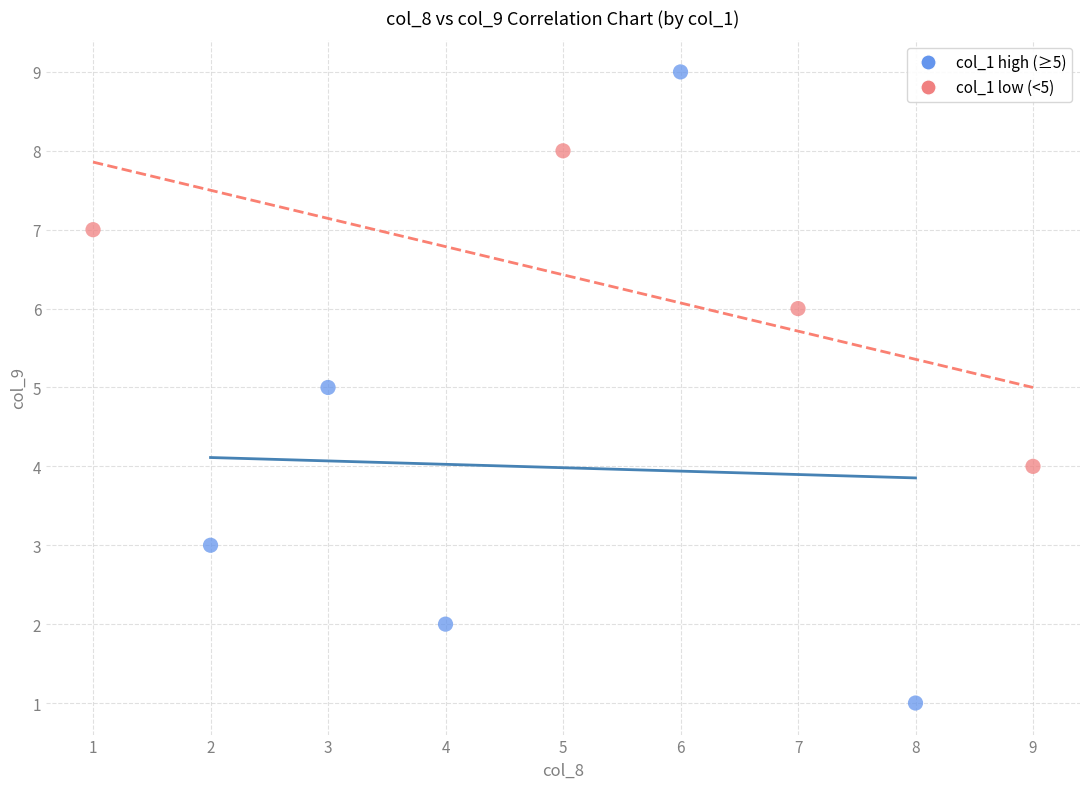

Which series contains the lowest Y value?

col_1 high (≥5)